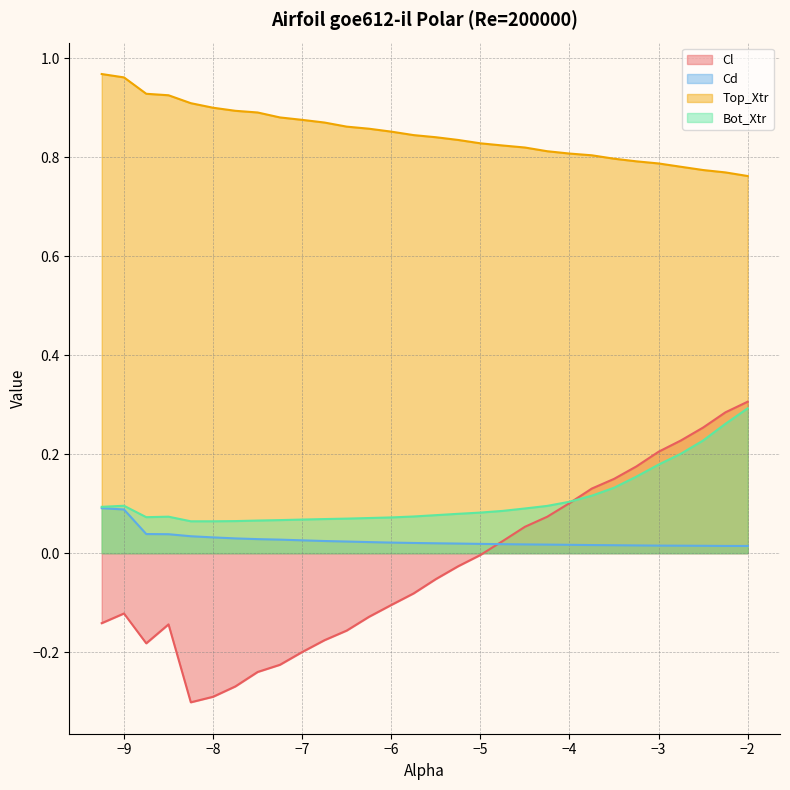

Is it true that Cd equals 0.0 at -8.75?

True